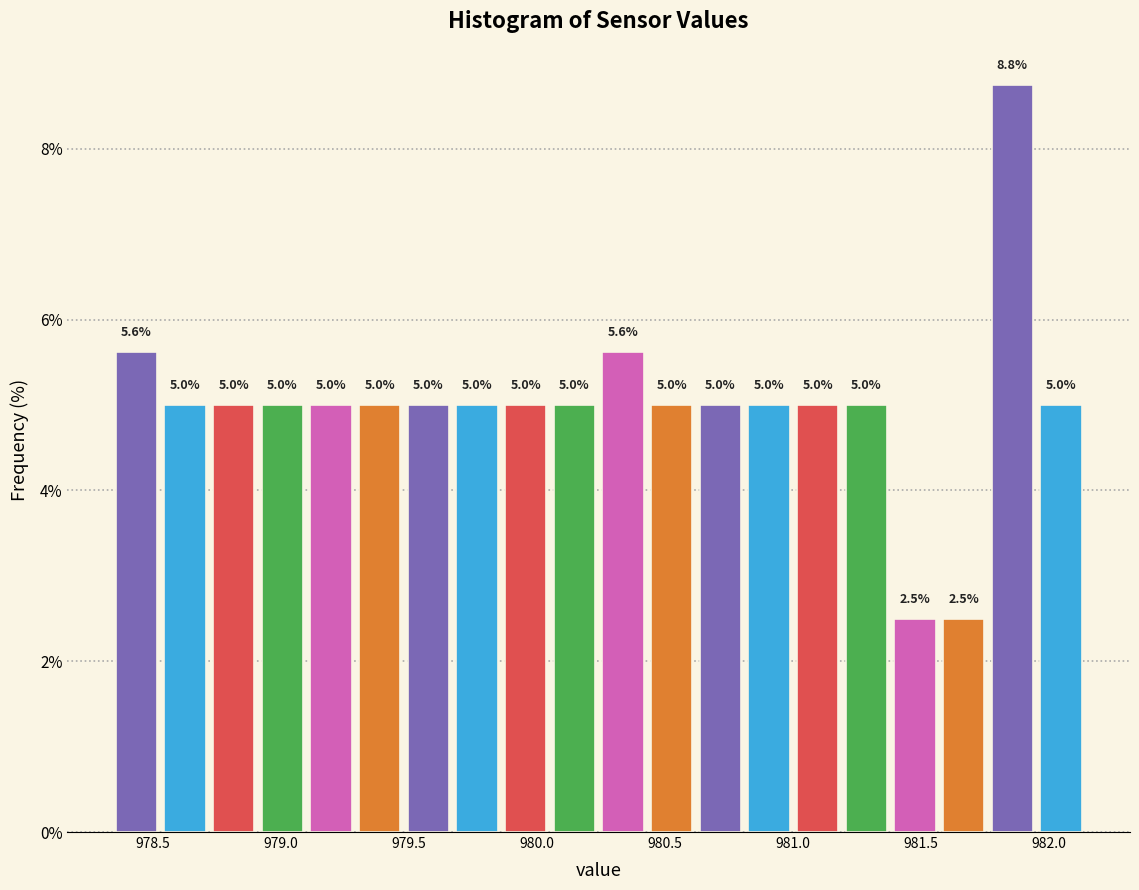

Read against the x-axis, roughly where is the centre of the tallest bar?

981.85